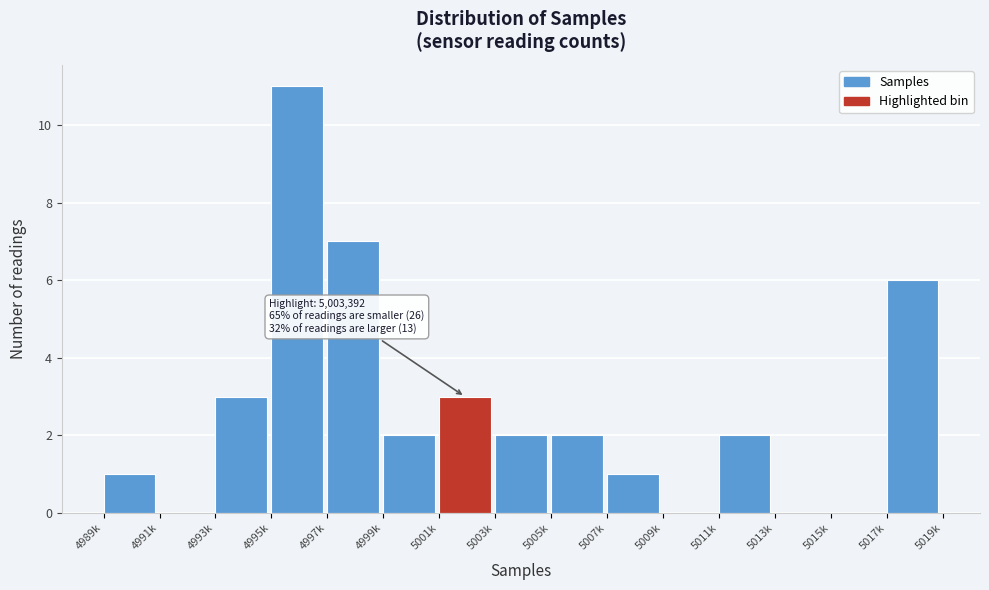

Reading right to left, list all the values displayed in this chart.

5017k=6	5015k=0	5013k=0	5011k=2	5009k=0	5007k=1	5005k=2	5003k=2	5001k=3	4999k=2	4997k=7	4995k=11	4993k=3	4991k=0	4989k=1